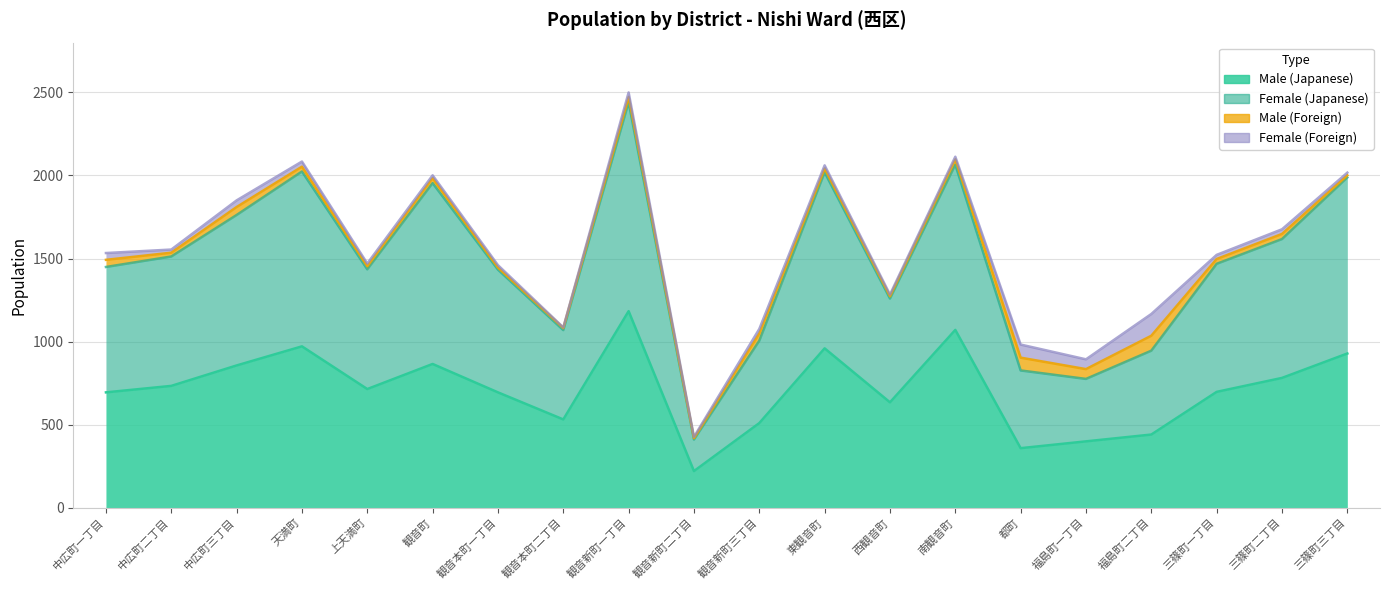

At which category does Male (Japanese) reach its first local valley?

上天満町